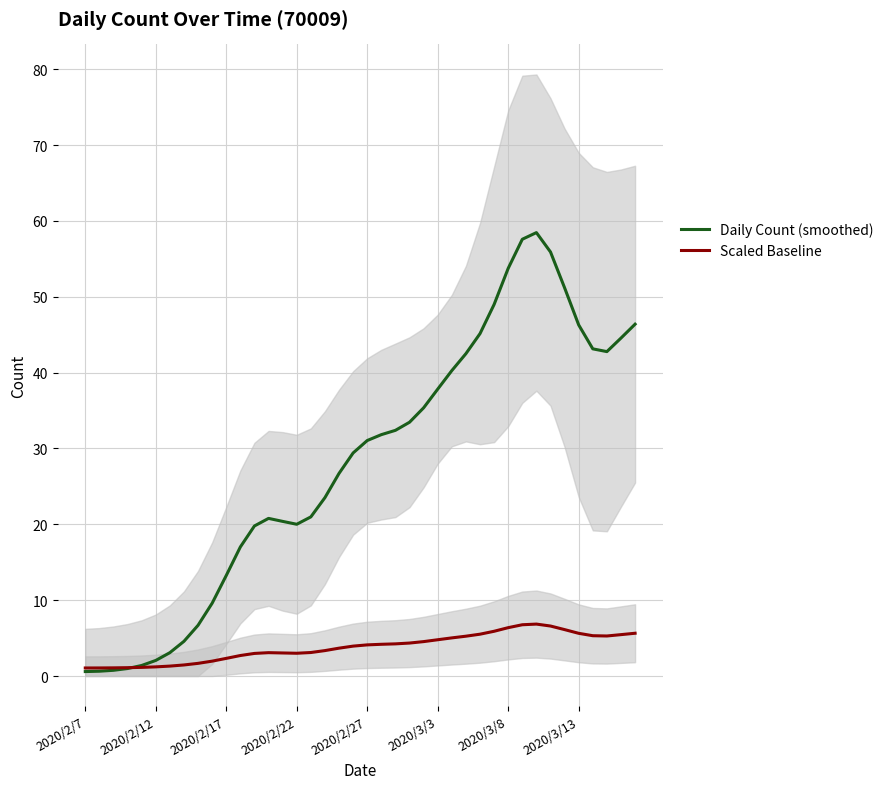

How many interior local peaks does the Scaled Baseline series have?

2